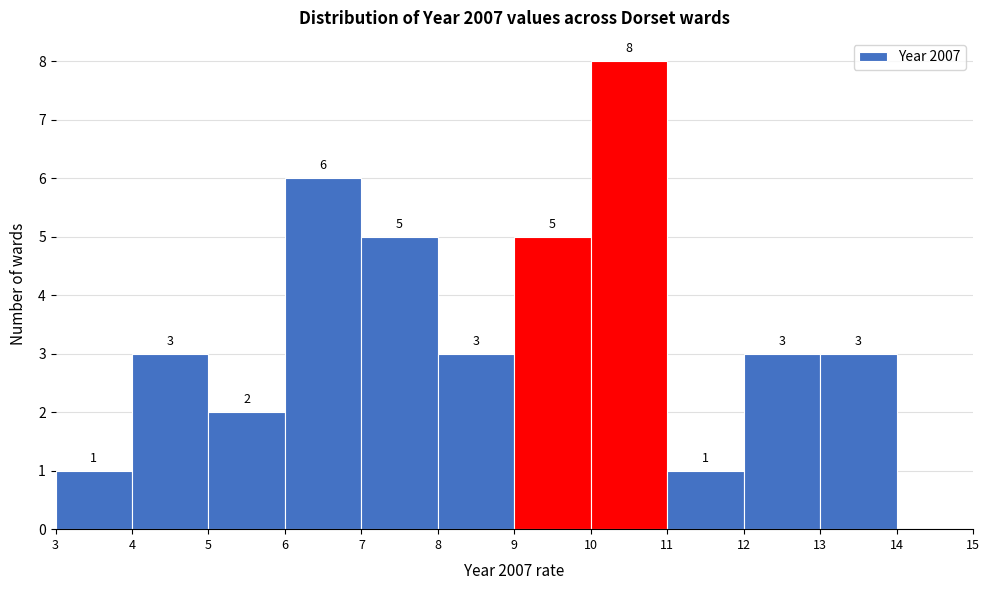

Over which range of the x-axis is the bar tallest?

10 to 11